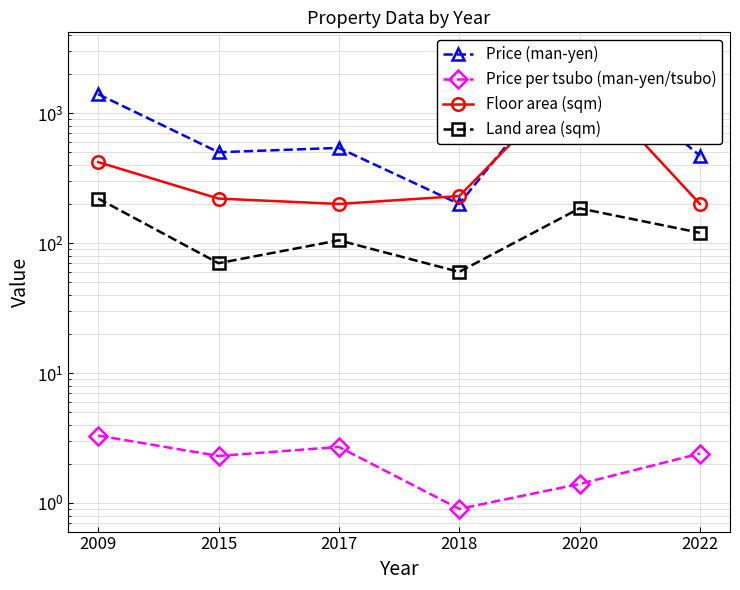

What is the lowest value of the Price (man-yen) series?

200.0